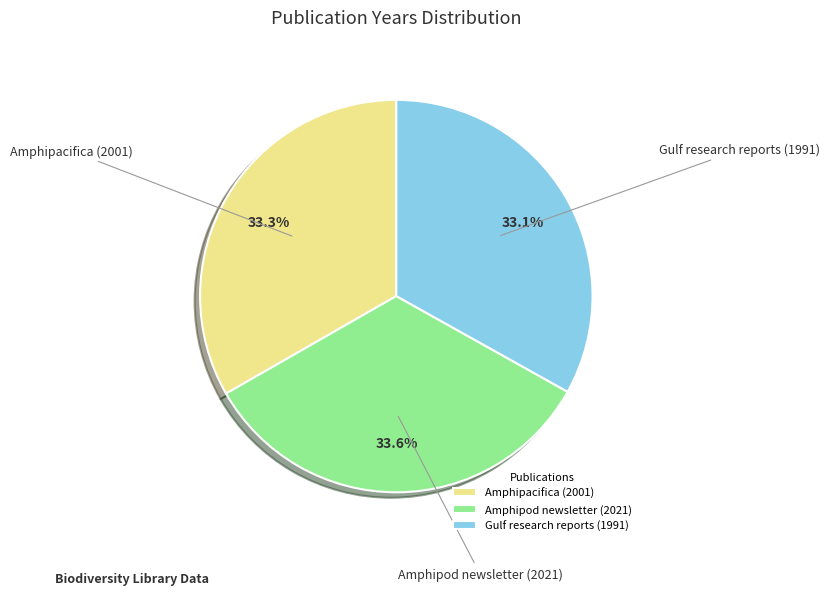

True or false: Amphipacifica (2001) accounts for 28% of the total.

False